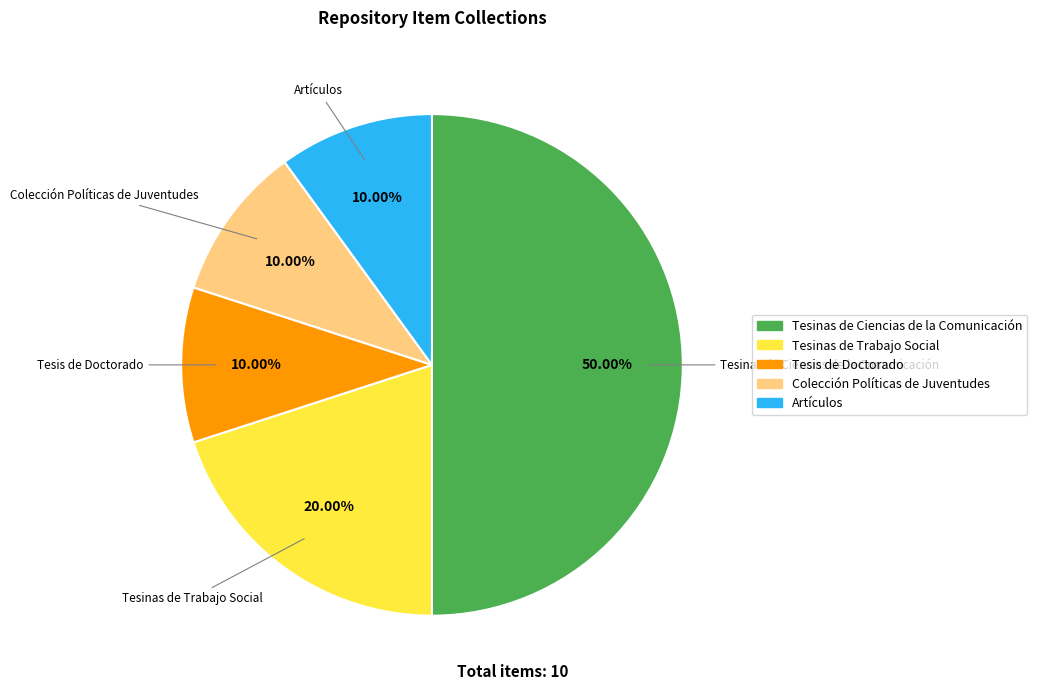

How many segments does this pie chart have?

5